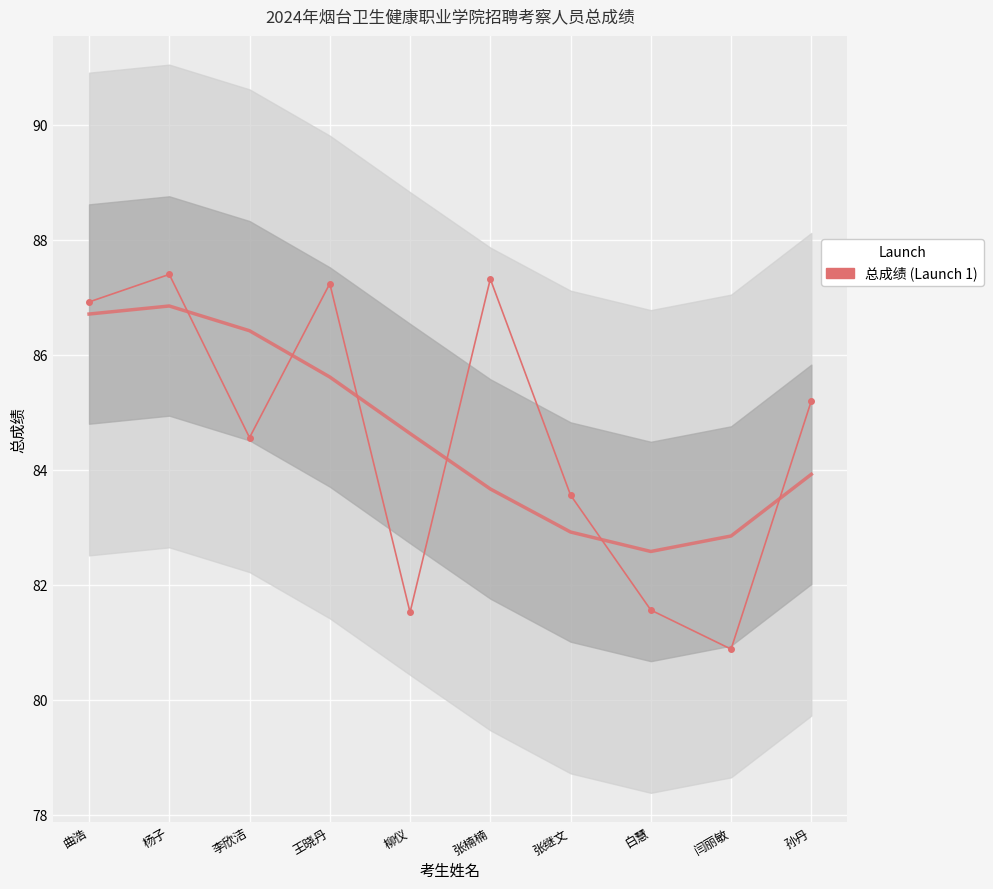

What is the difference between the values at 王晓丹 and 白慧?

5.7